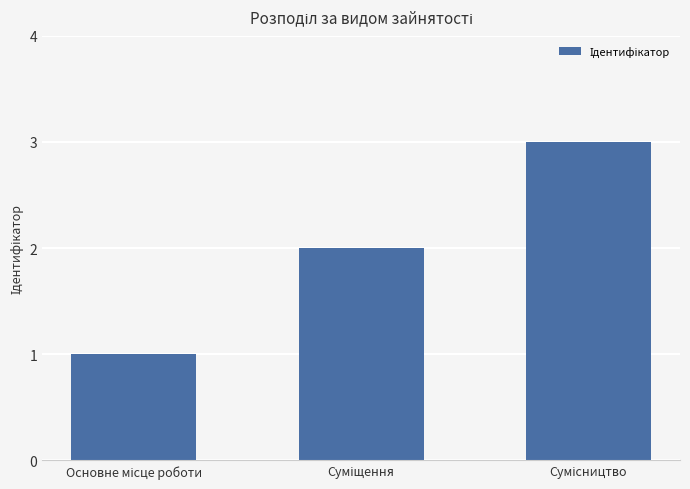

What is the maximum value shown in the chart?

3